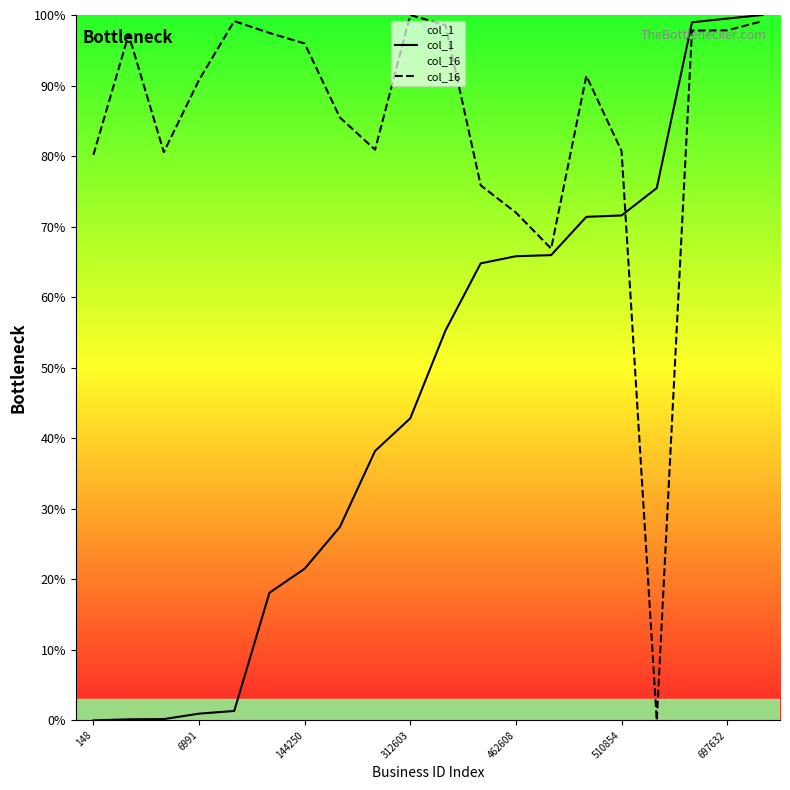

What is the maximum value for col_1?

100.0